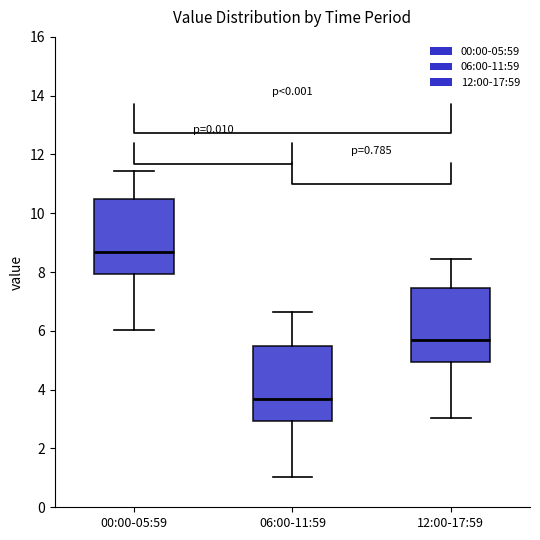

Which box has the highest median line?

00:00-05:59